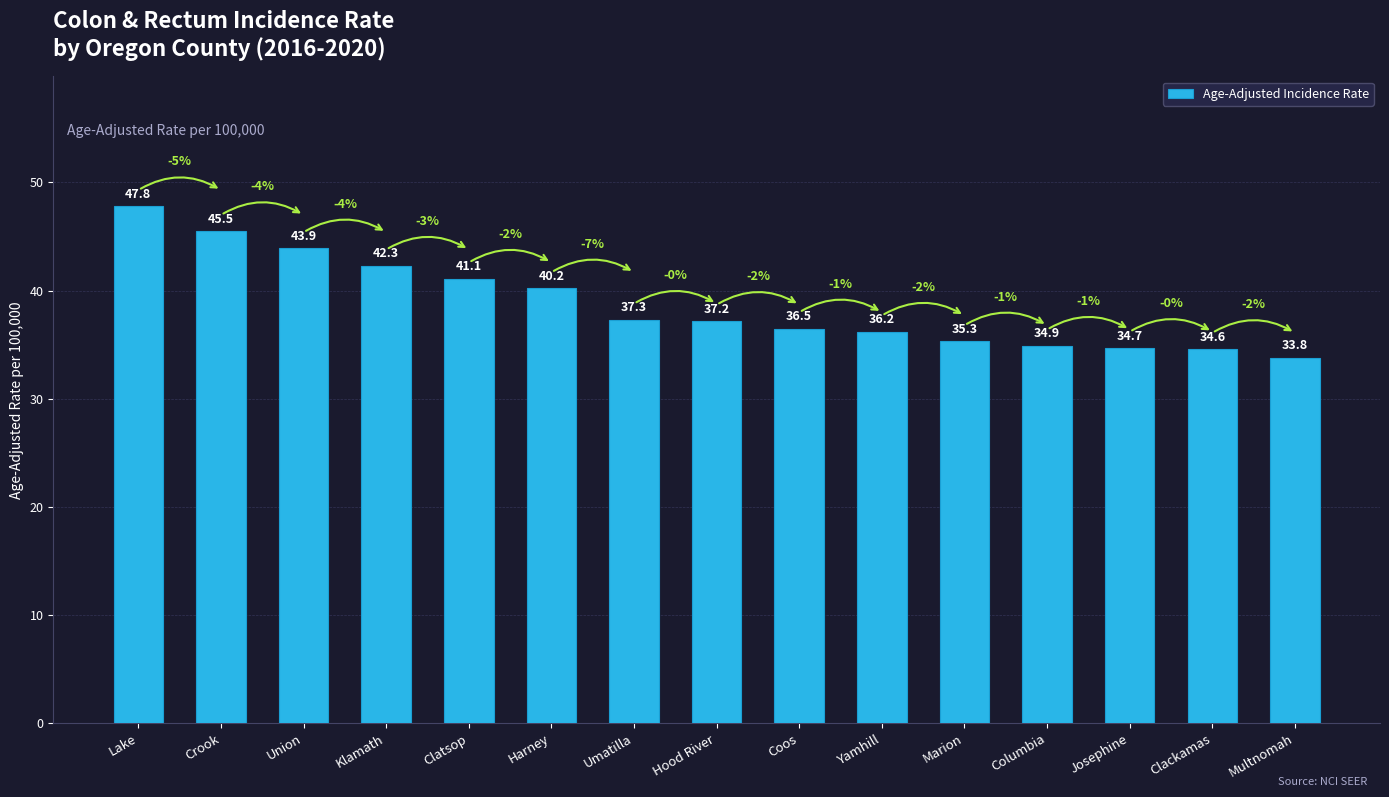

Does the chart contain stacked bars?

No